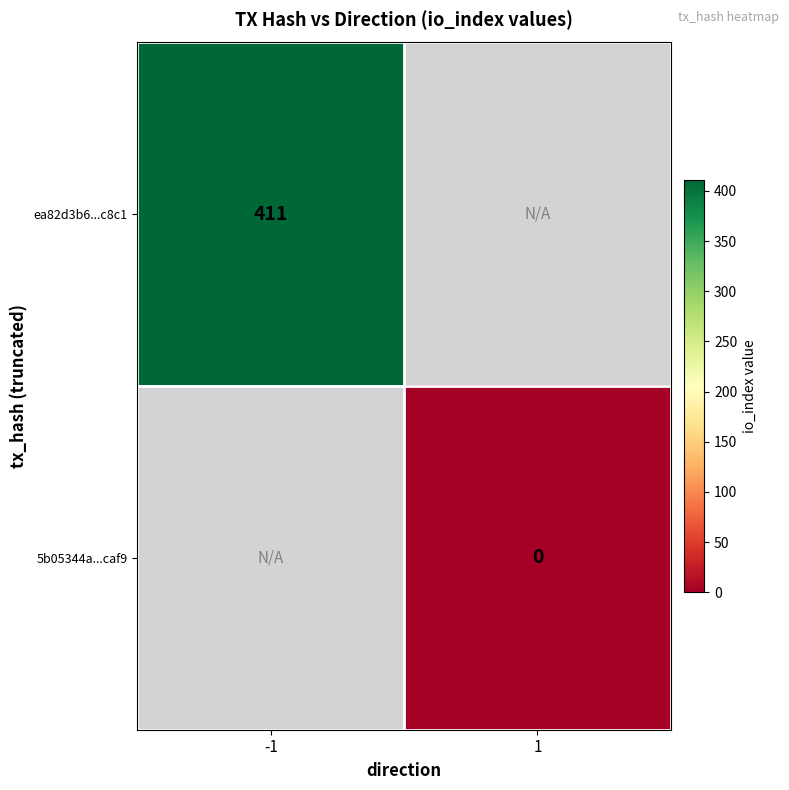

True or false: ea82d3b6...c8c1 has a value of 209 at -1.

False